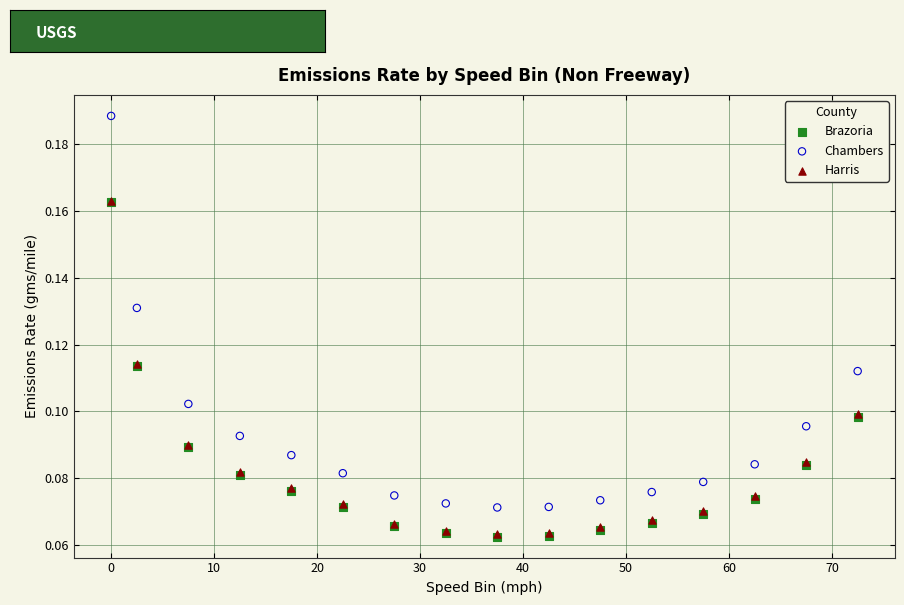

What are all the series names shown in the legend?

Brazoria, Chambers, Harris